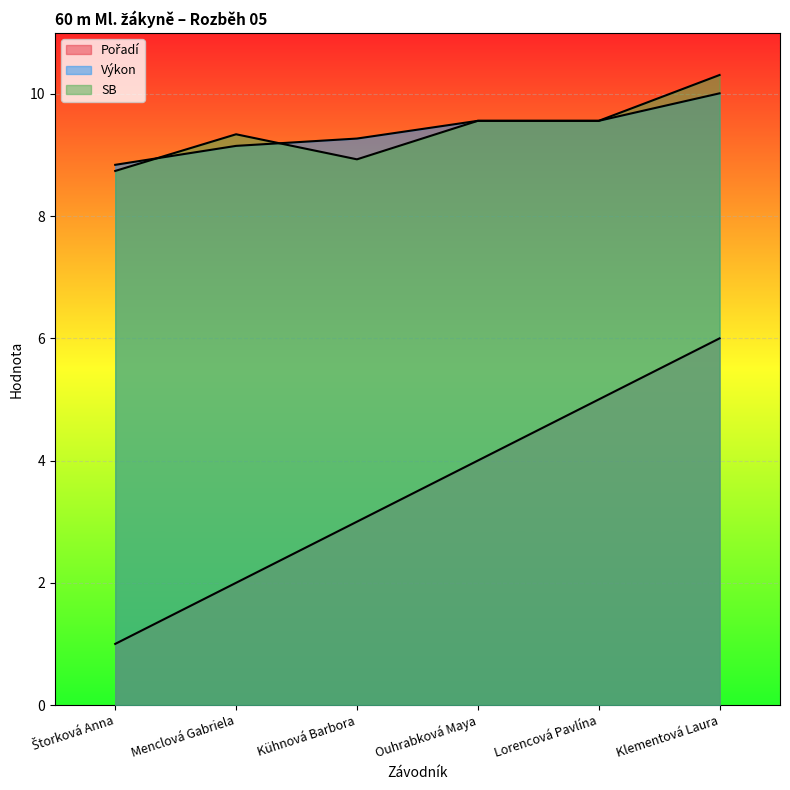

What are all the series names shown in the legend?

Pořadí, Výkon, SB